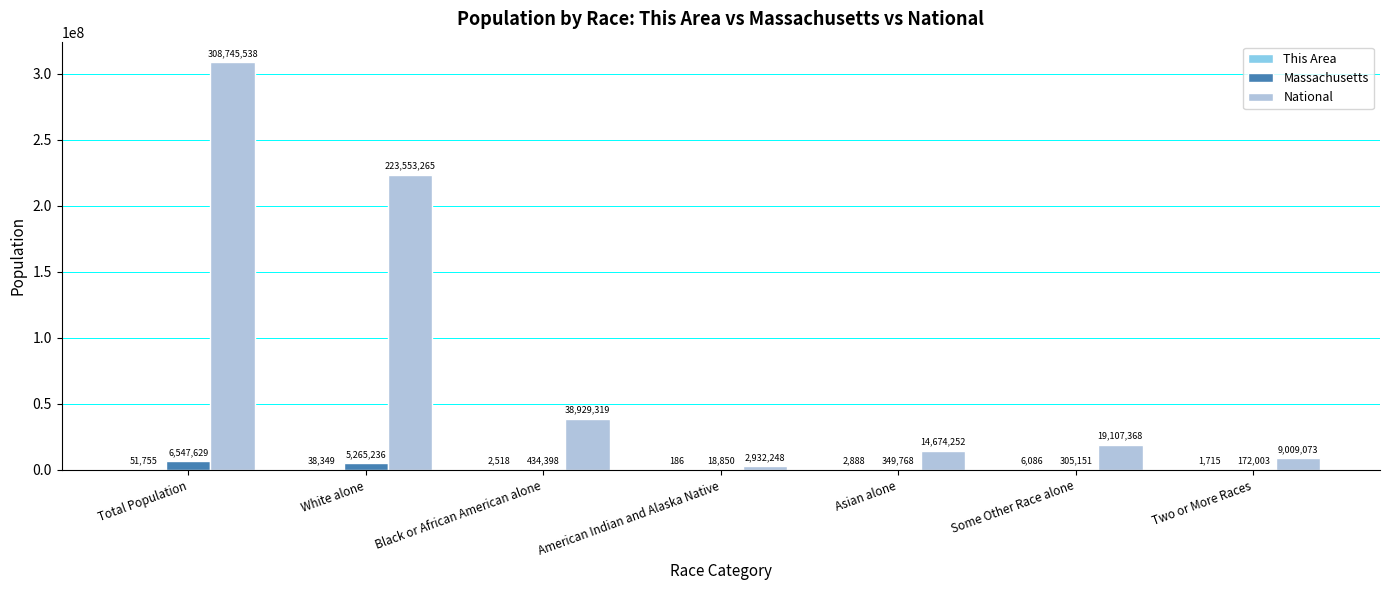

Is it true that National equals 2932248 at American Indian and Alaska Native?

True